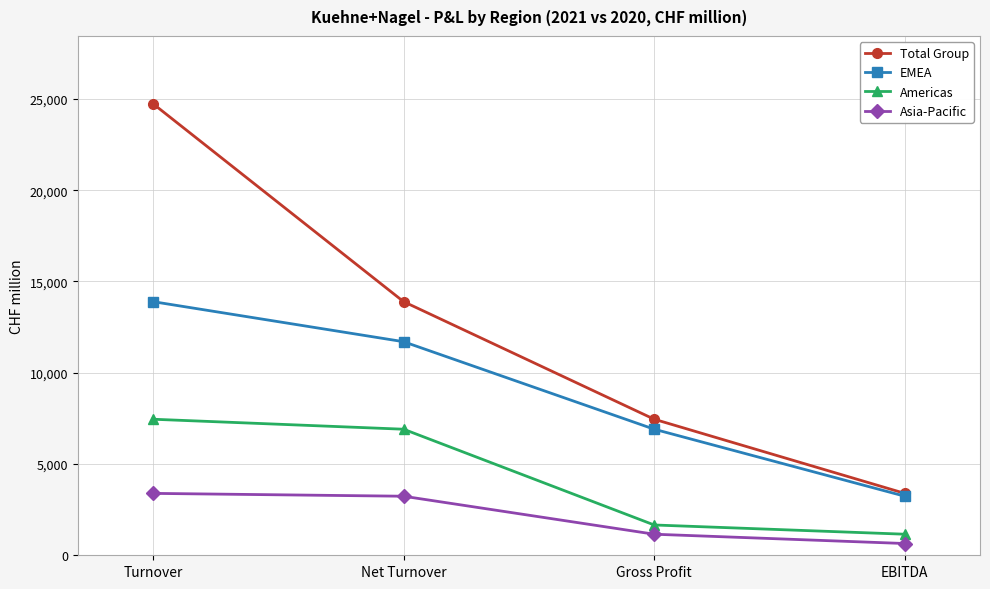

What is the difference between the Americas values at Gross Profit and Turnover?

5793